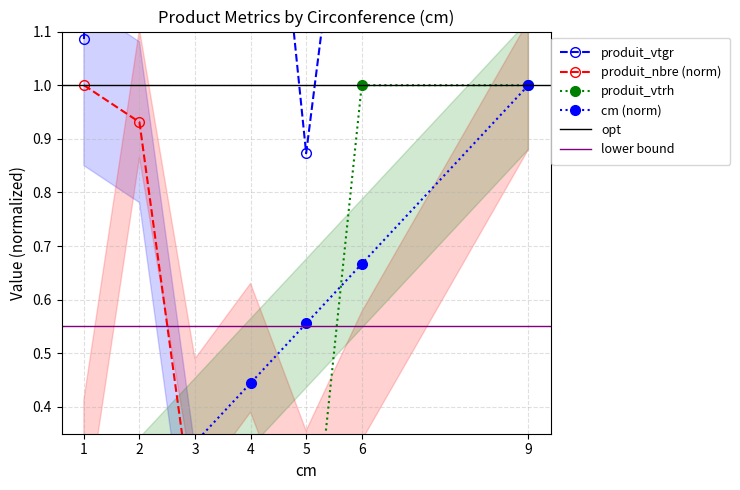

What is the average value of the produit_nbre series?

0.3